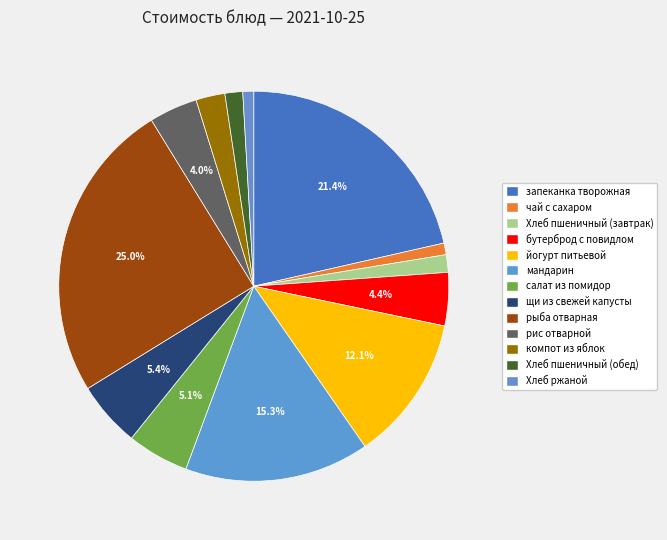

Count the number of slices in the pie.

13